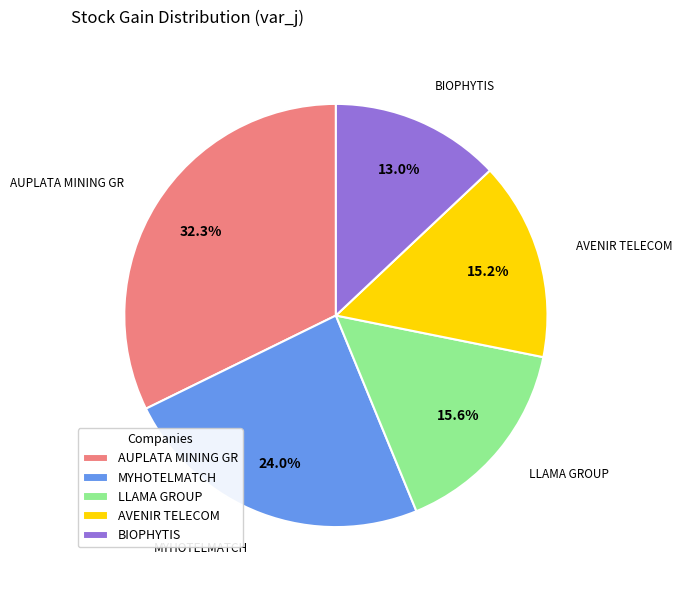

To the nearest percent, what portion does MYHOTELMATCH represent?

24%